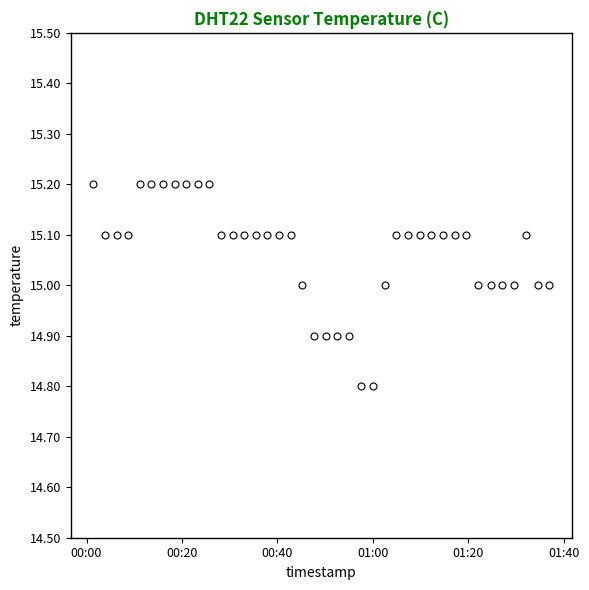

What is the average value?

15.1